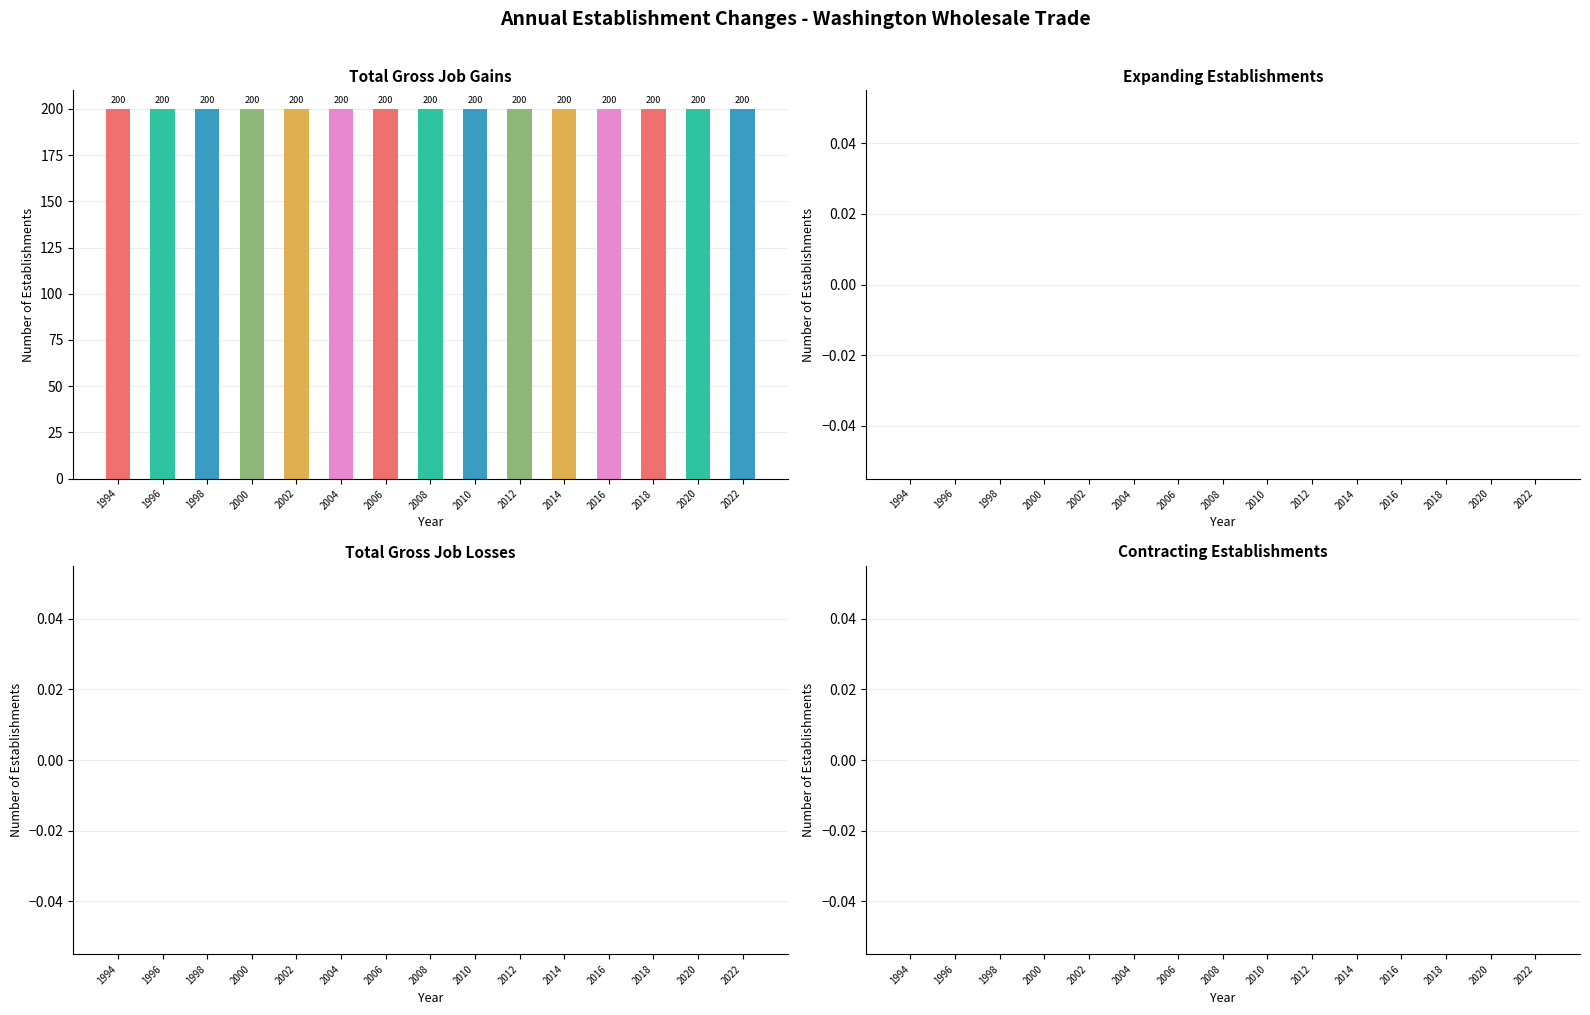

What are all the series names shown in the legend?

Total Gross Job Gains, Expanding Establishments, Total Gross Job Losses, Contracting Establishments